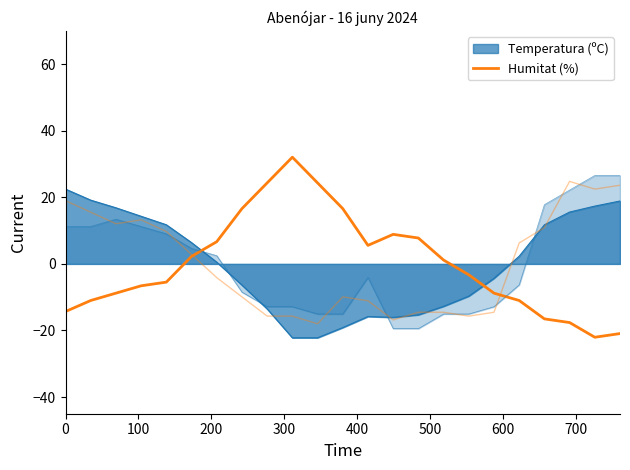

True or false: the data has more than 1 interior local peaks.

True